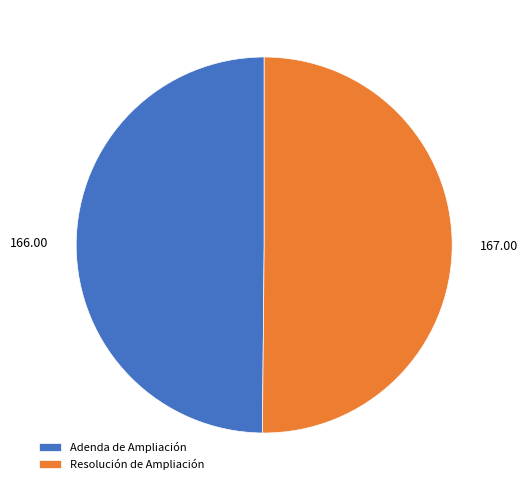

True or false: Resolución de Ampliación accounts for 50% of the total.

True